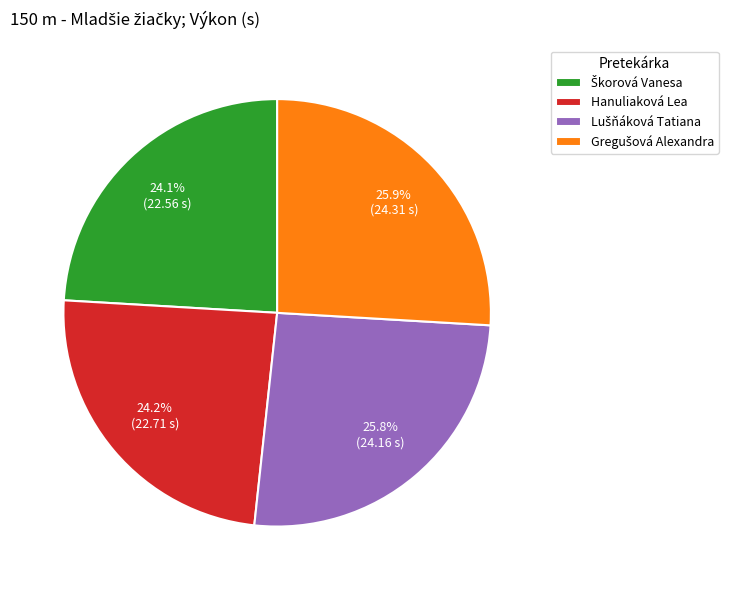

Does any single category account for the majority?

No